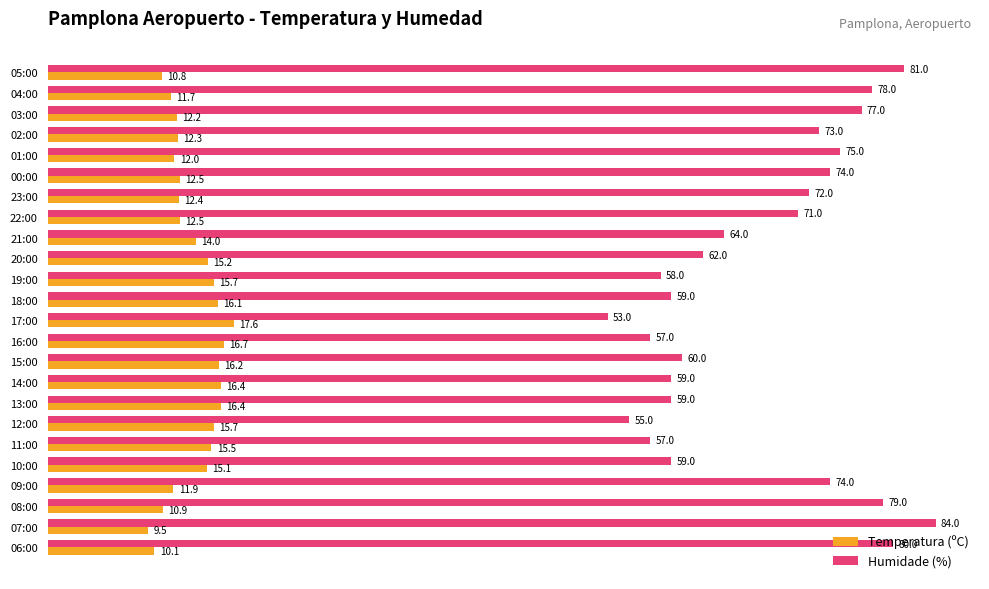

Which label corresponds to the smallest value in the chart?

07:00